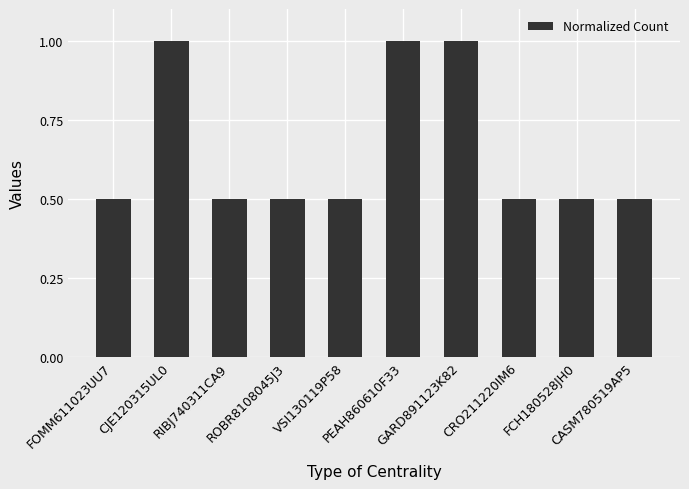

What is the label of the 4th bar from the left?

ROBR8108045J3